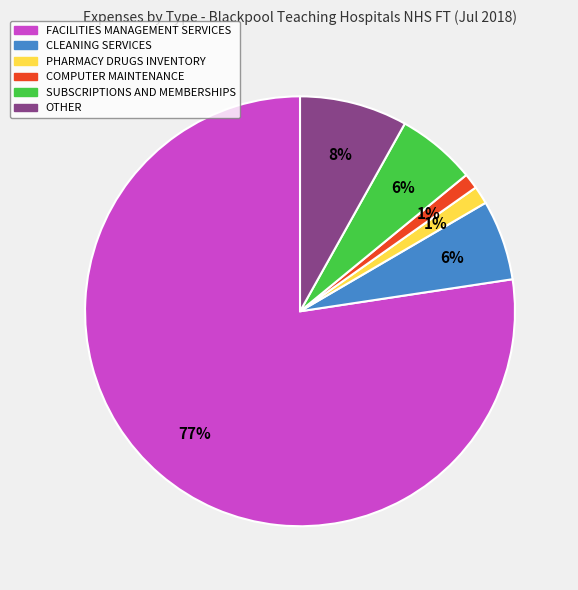

Does any single category account for the majority?

Yes